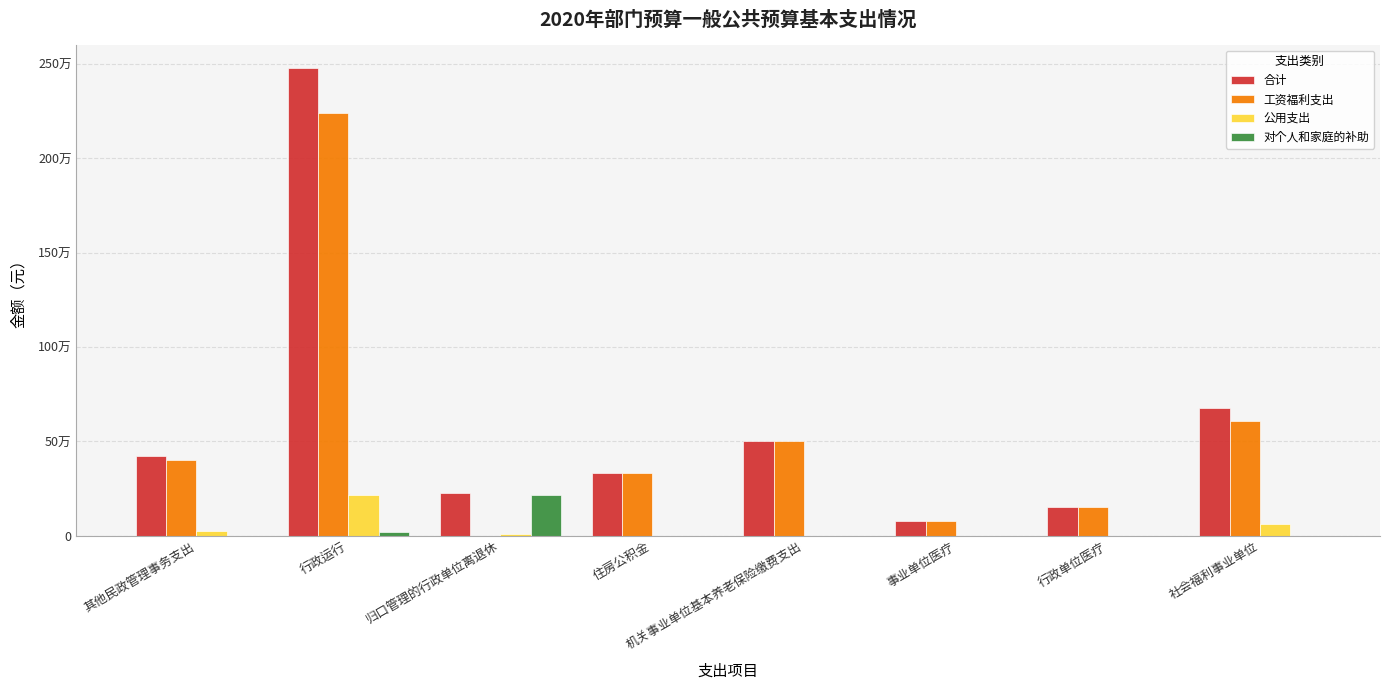

What is the spread (max minus min) of values at 住房公积金?

332830.1